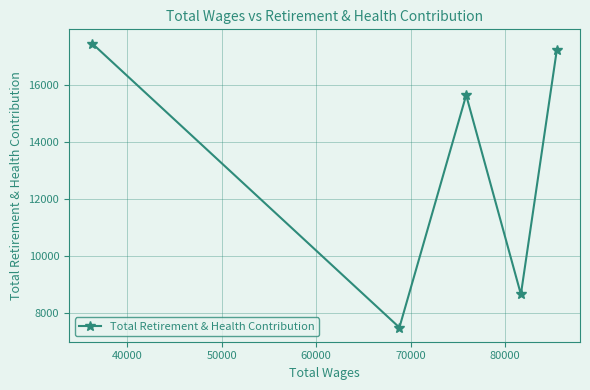

What is the difference between the maximum and minimum values?

9973